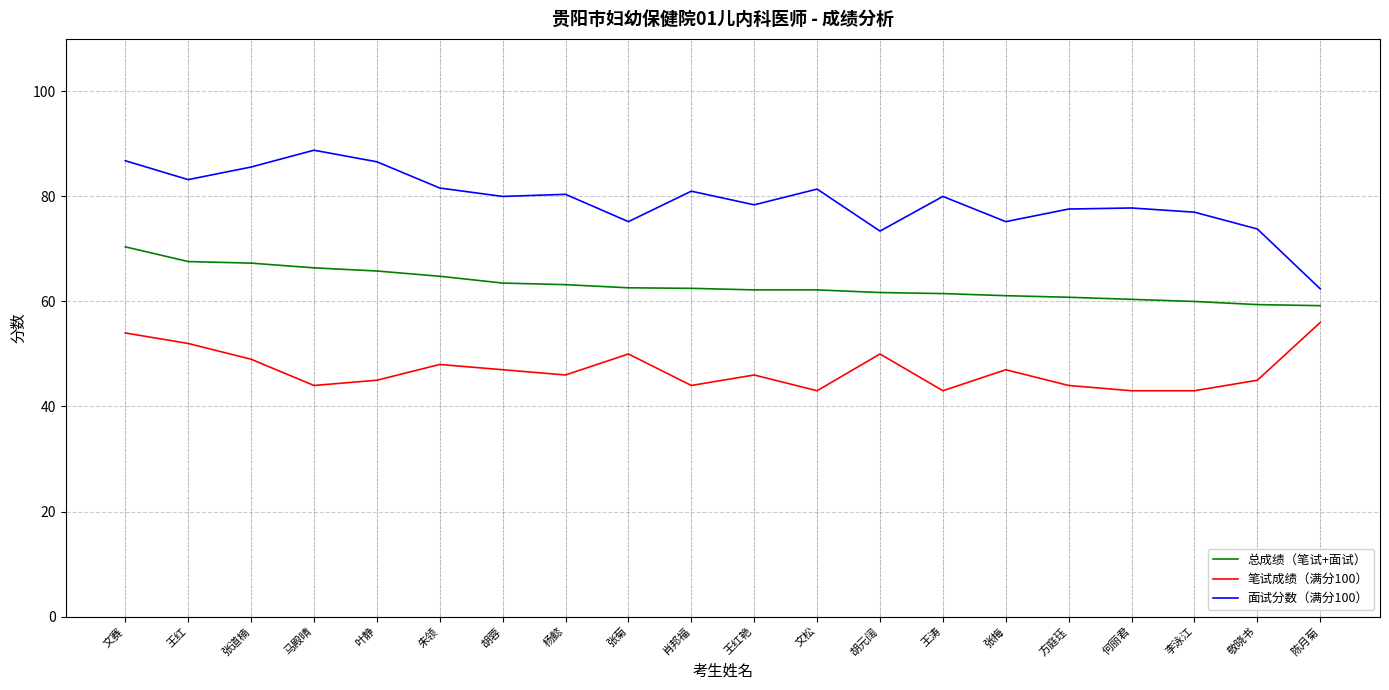

Rank the series at 马殿晴 from lowest to highest value.

笔试成绩（满分100）, 总成绩（笔试+面试）, 面试分数（满分100）